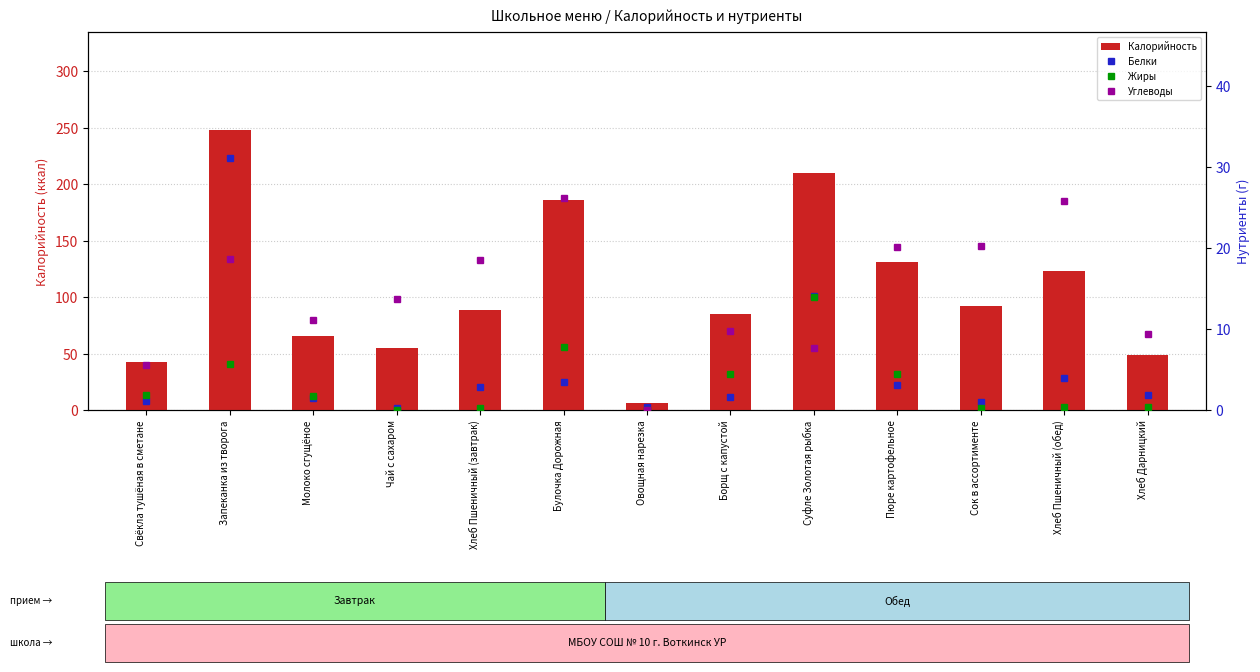

Reading left to right, extract all data points from this chart.

Калорийность: Свёкла тушёная в сметане=42.8	Запеканка из творога=248.0	Молоко сгущёное=65.6	Чай с сахаром=54.5	Хлеб Пшеничный (завтрак)=88.1	Булочка Дорожная=185.6	Овощная нарезка=6.6	Борщ с капустой=85.4	Суфле Золотая рыбка=209.9	Пюре картофельное=130.9	Сок в ассортименте=92.0	Хлеб Пшеничный (обед)=123.4	Хлеб Дарницкий=48.7
Белки: Свёкла тушёная в сметане=1.1	Запеканка из творога=31.1	Молоко сгущёное=1.4	Чай с сахаром=0.2	Хлеб Пшеничный (завтрак)=2.9	Булочка Дорожная=3.4	Овощная нарезка=0.4	Борщ с капустой=1.6	Суфле Золотая рыбка=14.0	Пюре картофельное=3.1	Сок в ассортименте=1.0	Хлеб Пшеничный (обед)=4.0	Хлеб Дарницкий=1.9
Жиры: Свёкла тушёная в сметане=1.9	Запеканка из творога=5.7	Молоко сгущёное=1.7	Чай с сахаром=0.0	Хлеб Пшеничный (завтрак)=0.3	Булочка Дорожная=7.7	Овощная нарезка=0.1	Борщ с капустой=4.5	Суфле Золотая рыбка=13.9	Пюре картофельное=4.4	Сок в ассортименте=0.2	Хлеб Пшеничный (обед)=0.4	Хлеб Дарницкий=0.3
Углеводы: Свёкла тушёная в сметане=5.5	Запеканка из творога=18.6	Молоко сгущёное=11.1	Чай с сахаром=13.7	Хлеб Пшеничный (завтрак)=18.4	Булочка Дорожная=26.2	Овощная нарезка=0.0	Борщ с капустой=9.7	Суфле Золотая рыбка=7.6	Пюре картофельное=20.1	Сок в ассортименте=20.2	Хлеб Пшеничный (обед)=25.8	Хлеб Дарницкий=9.3